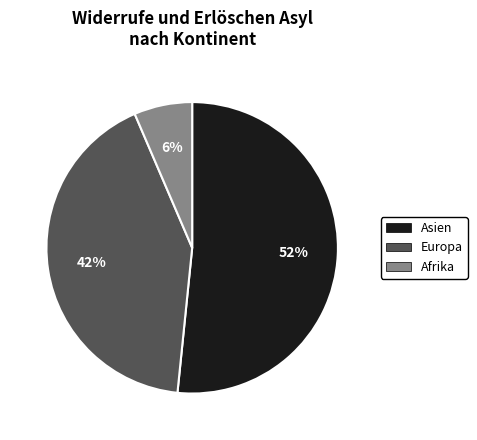

How many slices are in this pie chart?

3